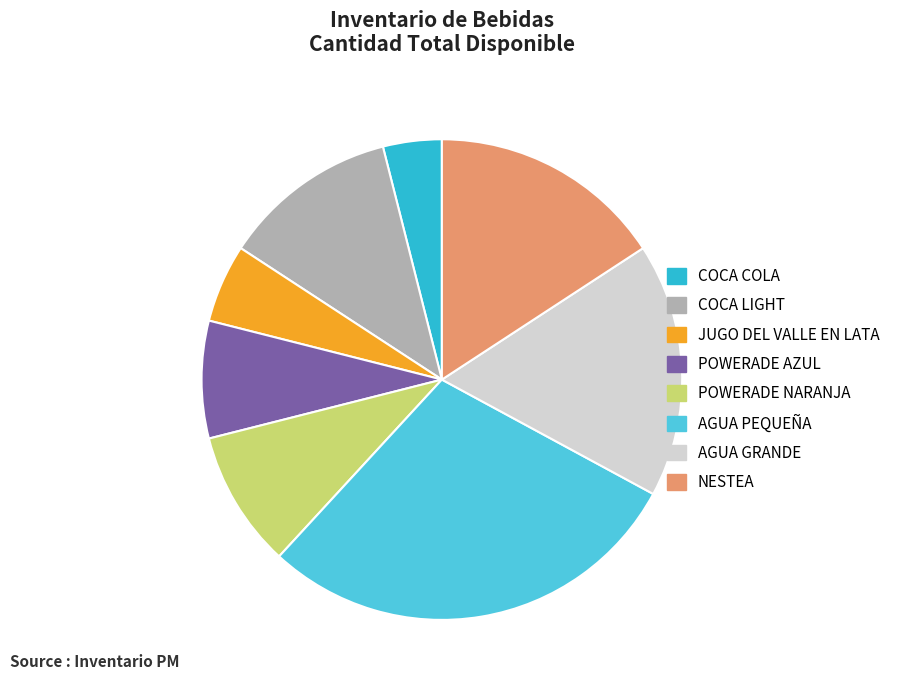

What percentage is NOT represented by NESTEA?

84.2%